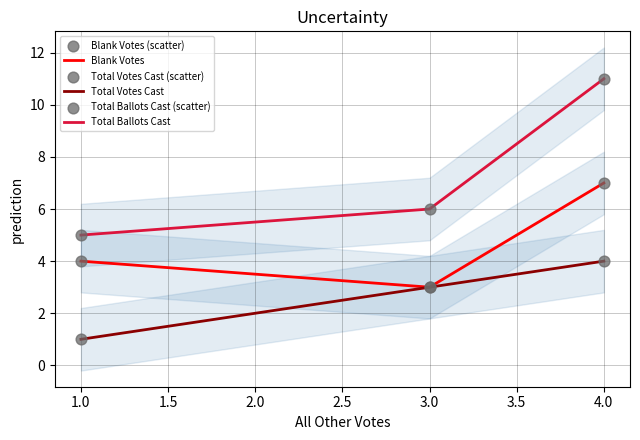

Which series contains the highest Y value?

Total Ballots Cast